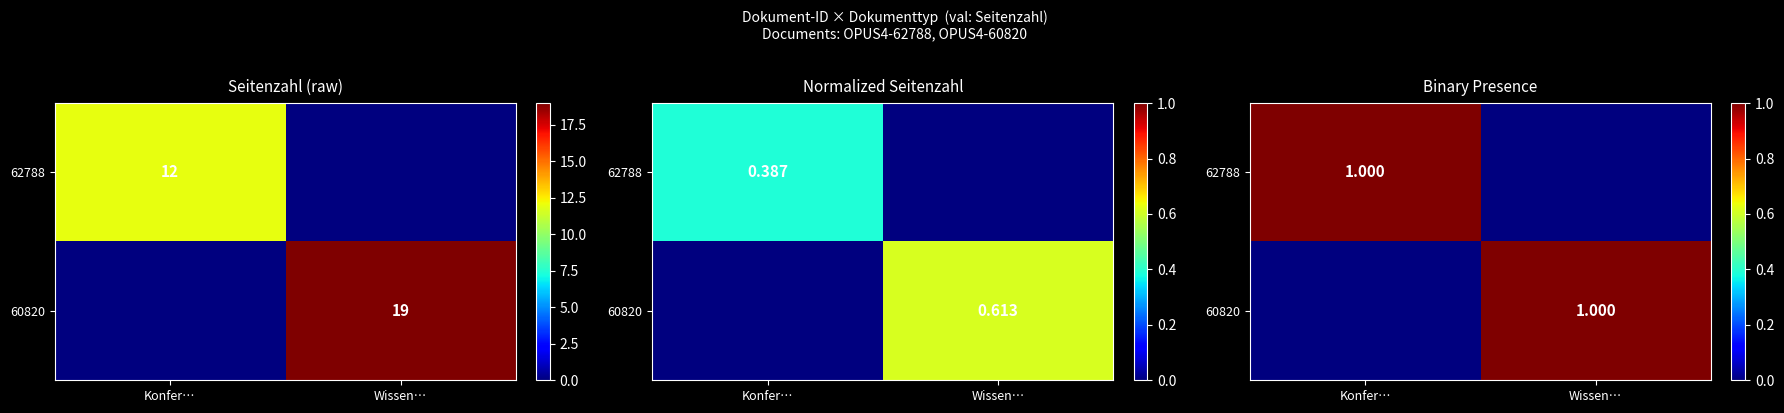

Where is 60820 nearest to the value 0?

Konfer…